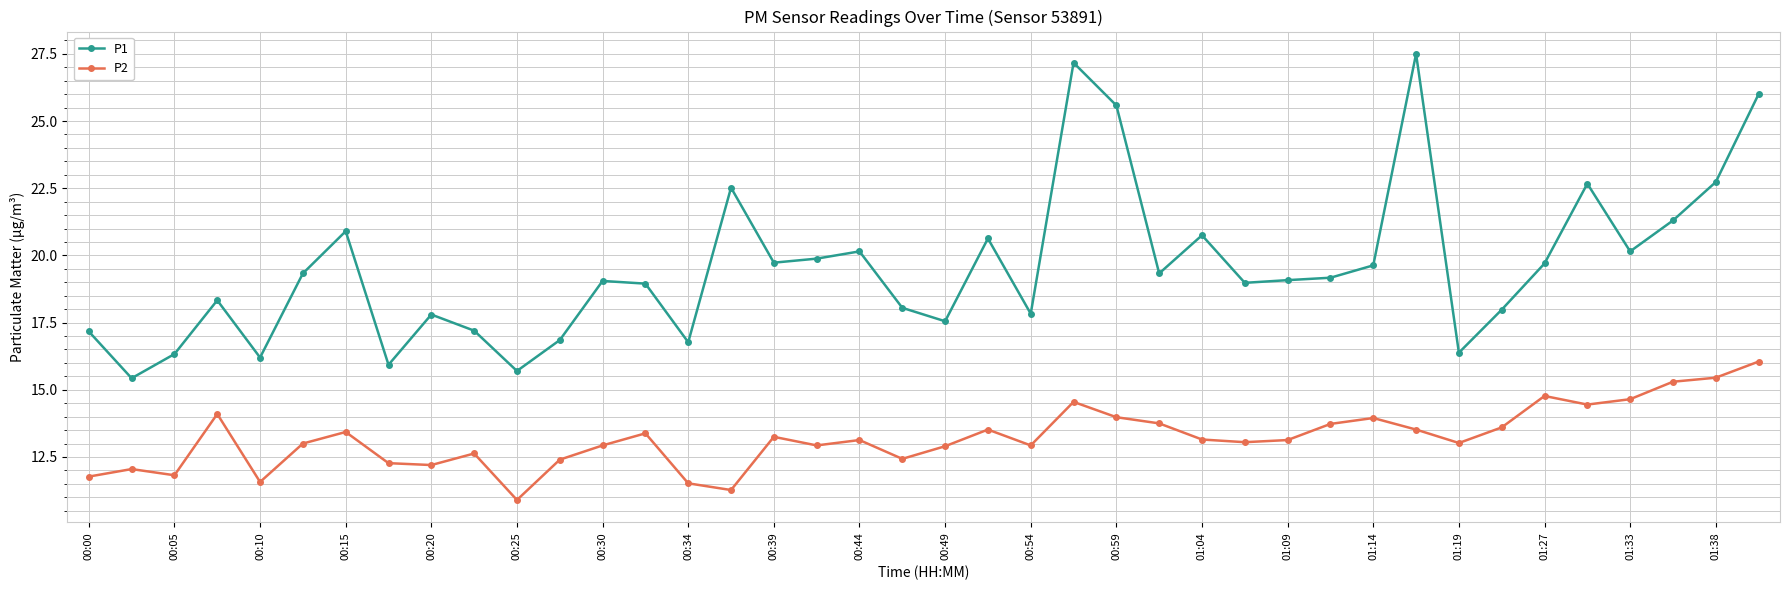

What is the difference between the second highest and second lowest values in the P1 series?

11.5